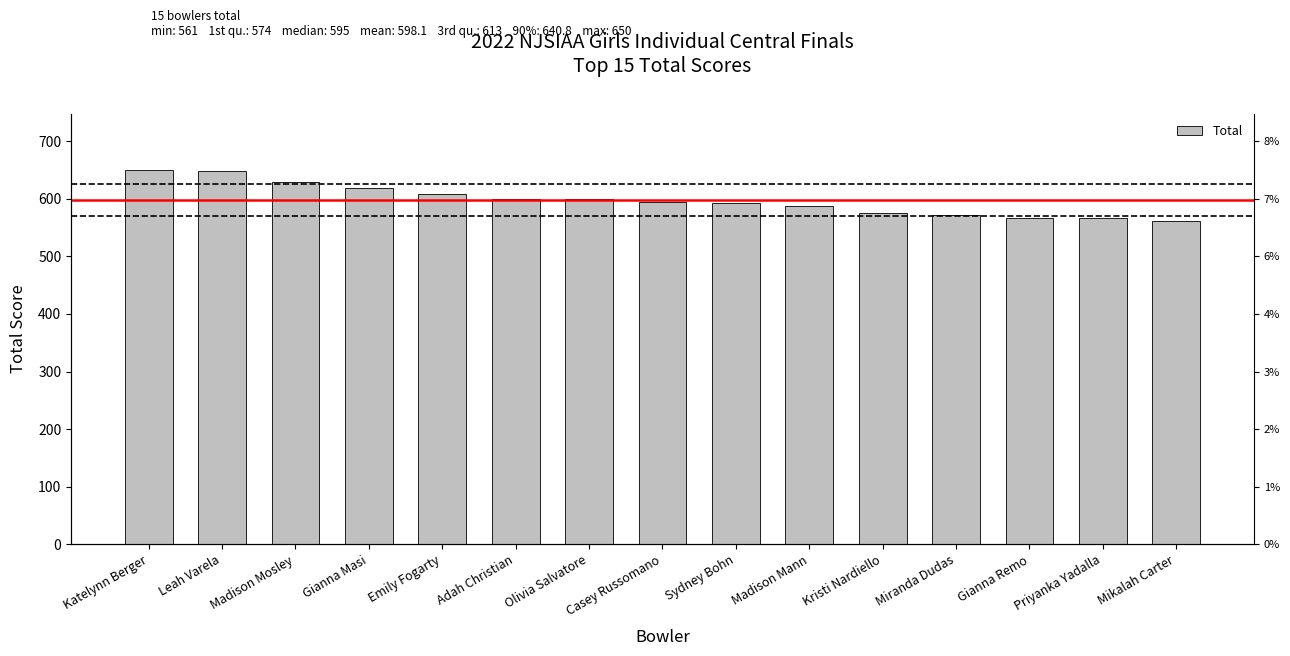

Count the number of categories in the chart.

15